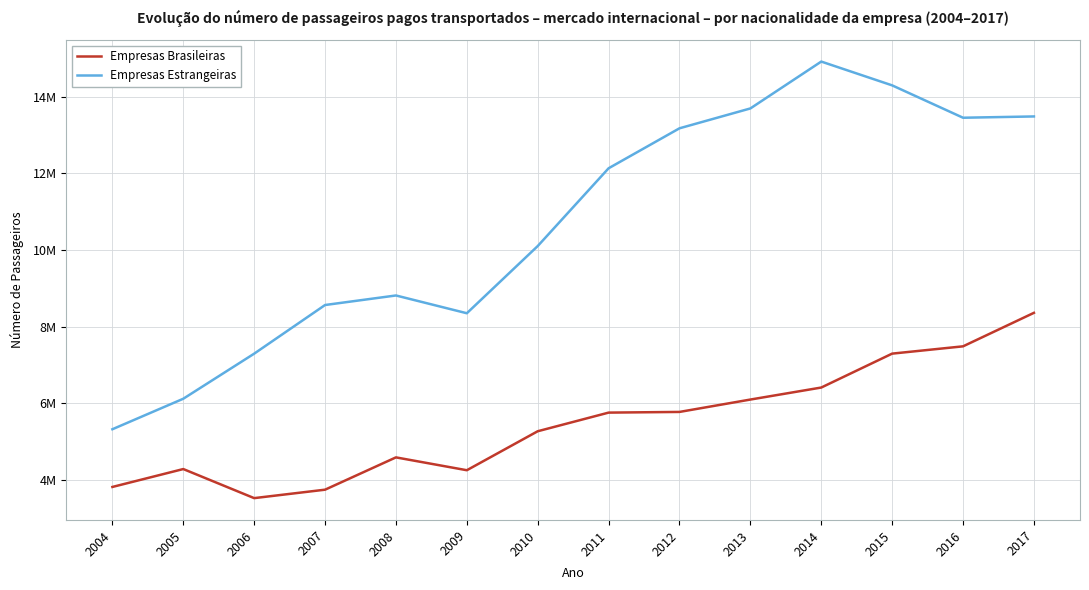

The Empresas Estrangeiras series shows 21306002 at 2015. True or false?

False